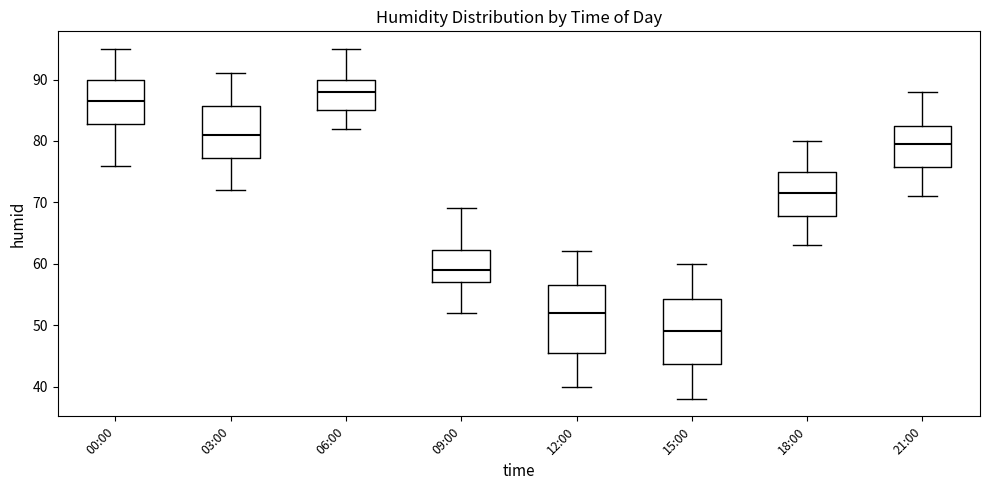

Reading left to right, read every box against the y-axis: the position of its median line, the range the box covers, and the ends of its whiskers. The values are not printed on the chart, so give them approximately, as read against the axis.

00:00: median 87, box 83 to 90, whiskers 76 to 95
03:00: median 81, box 77 to 86, whiskers 72 to 91
06:00: median 88, box 85 to 90, whiskers 82 to 95
09:00: median 59, box 57 to 62, whiskers 52 to 69
12:00: median 52, box 46 to 57, whiskers 40 to 62
15:00: median 49, box 44 to 54, whiskers 38 to 60
18:00: median 72, box 68 to 75, whiskers 63 to 80
21:00: median 80, box 76 to 83, whiskers 71 to 88